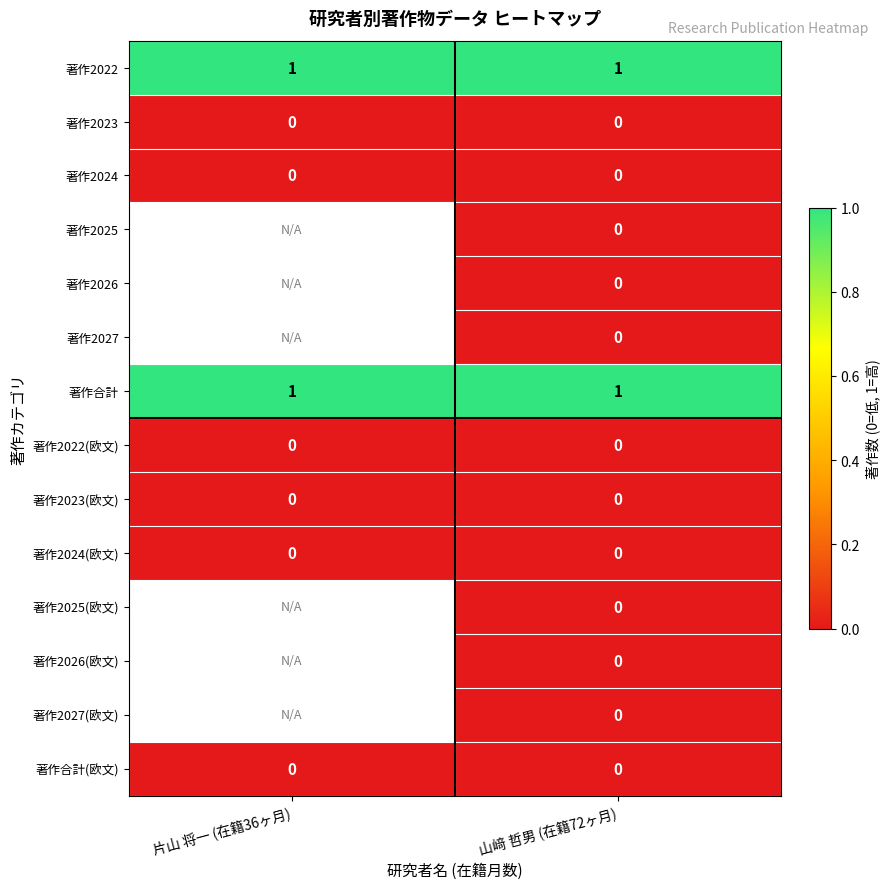

Which category has the lowest value across all series?

片山 将一 (在籍36ヶ月)